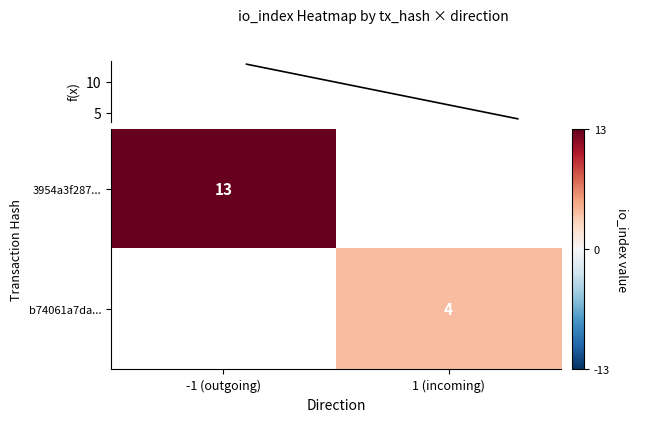

True or false: b74061a7da... has a value of 4 at 1 (incoming).

True